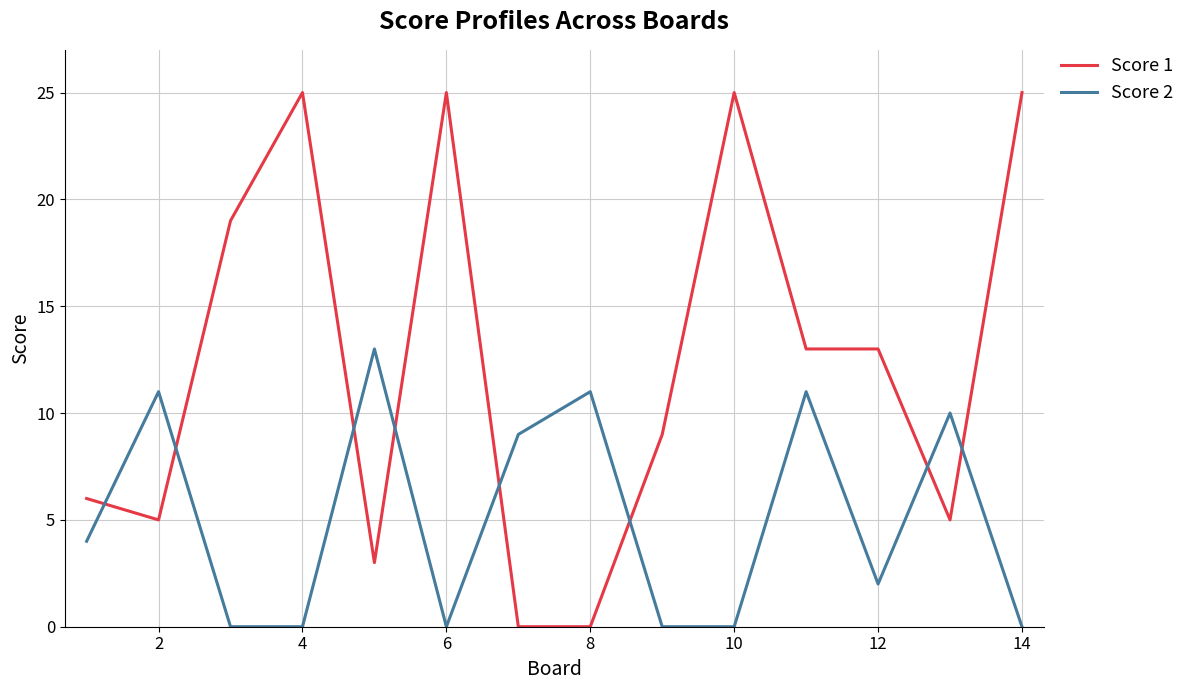

List the series in order of their peak value, highest first.

Score 1, Score 2